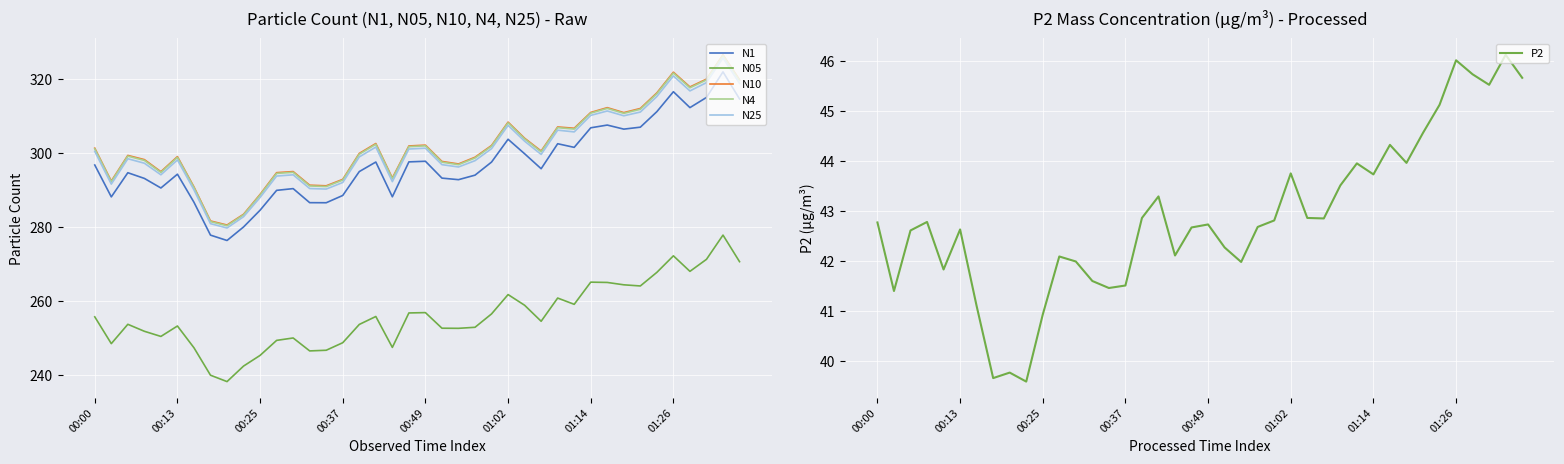

True or false: N05 and P2 intersect in this chart.

False